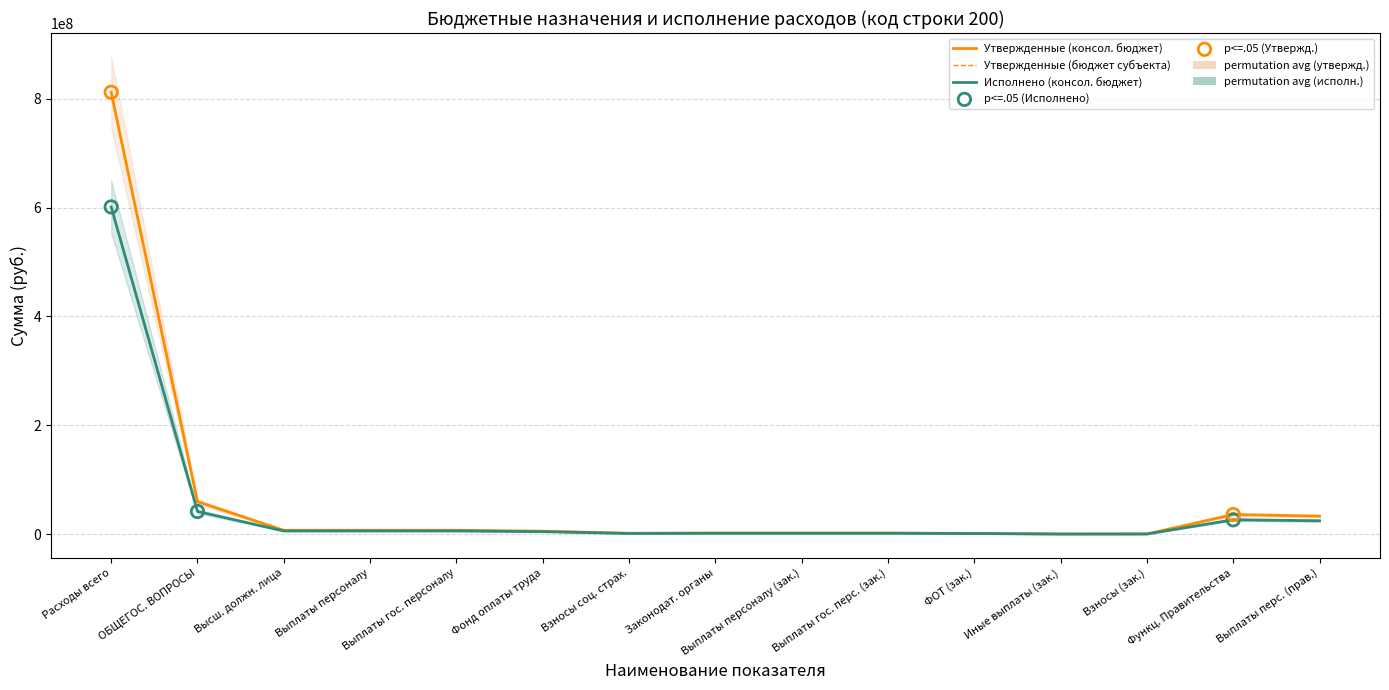

Which series has the largest Y range (max minus min)?

Утвержденные (консол. бюджет)